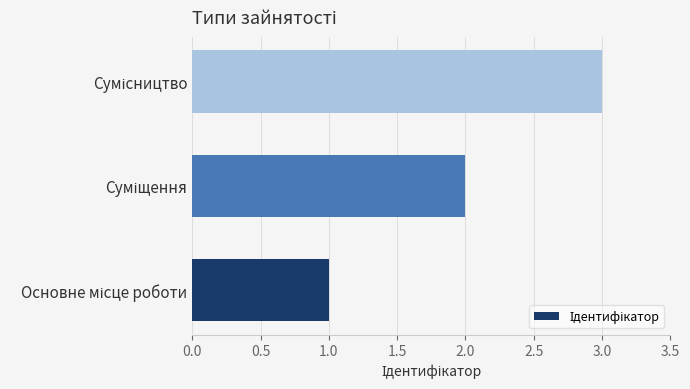

What is the greatest value displayed?

3